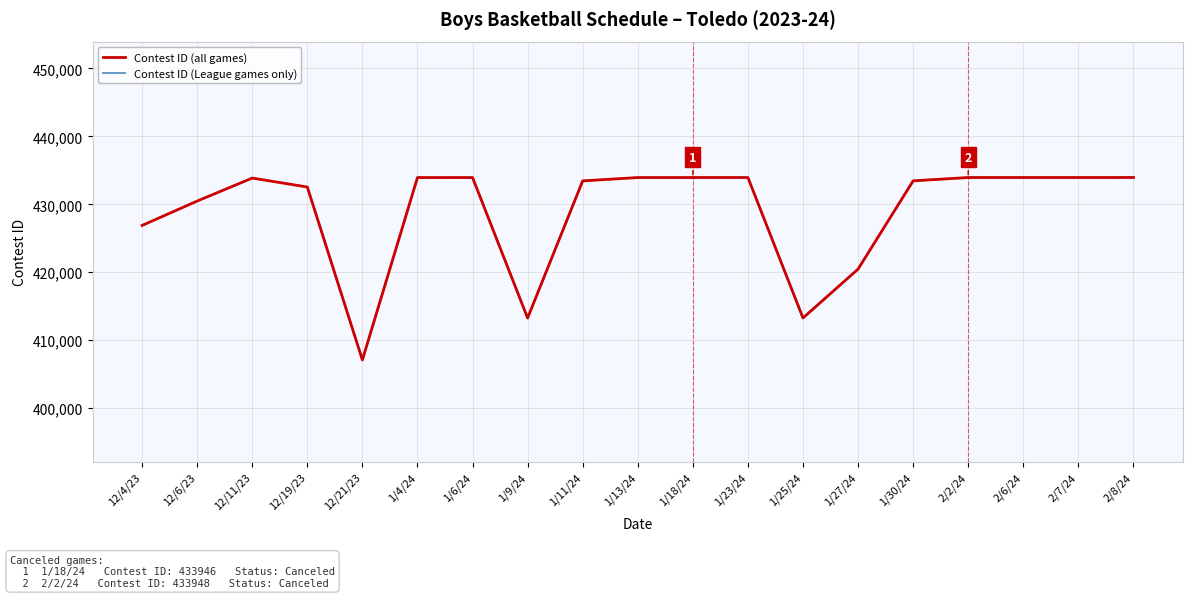

What position from the right is 1/27/24?

6